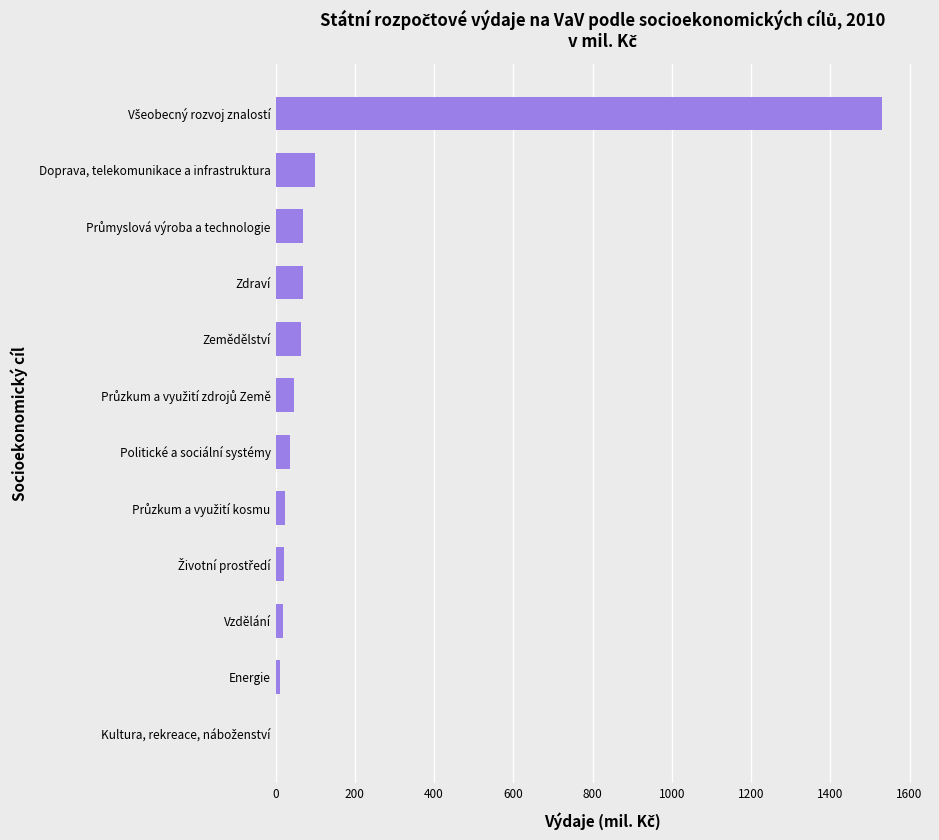

How many categories are shown in the chart?

12